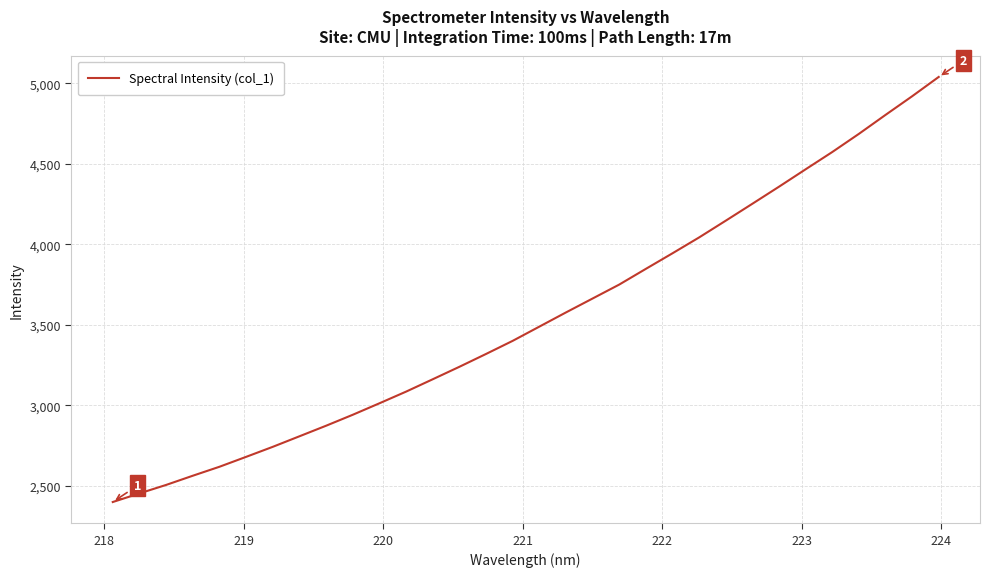

What is the maximum value shown in the chart?

5038.8